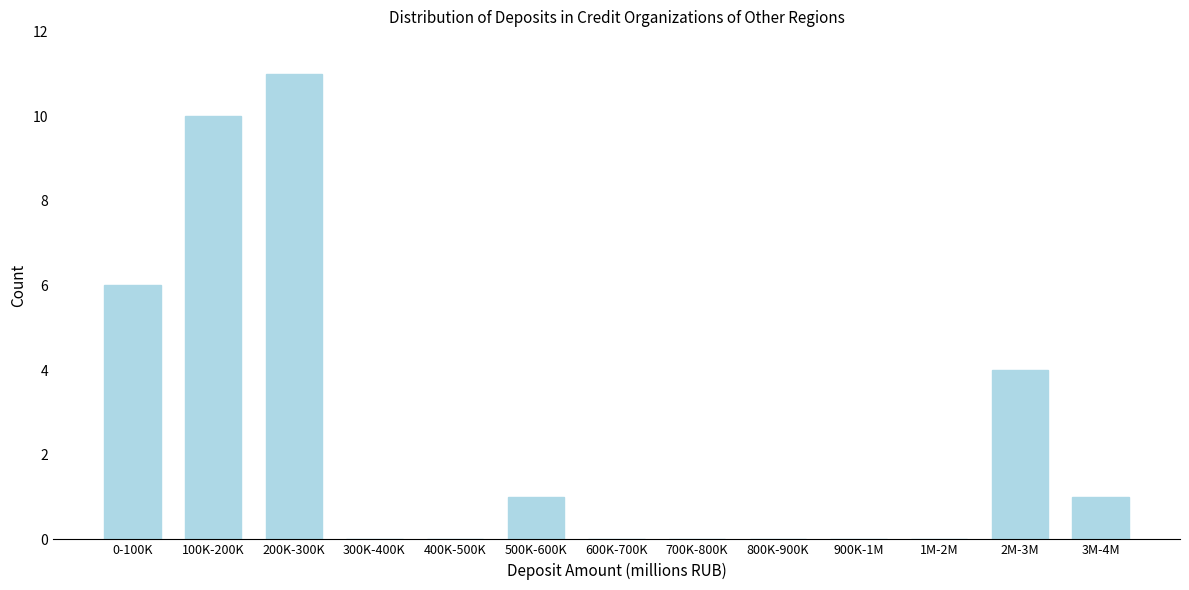

Reading left to right, extract all data points from this chart.

0-100K=6	100K-200K=10	200K-300K=11	300K-400K=0	400K-500K=0	500K-600K=1	600K-700K=0	700K-800K=0	800K-900K=0	900K-1M=0	1M-2M=0	2M-3M=4	3M-4M=1